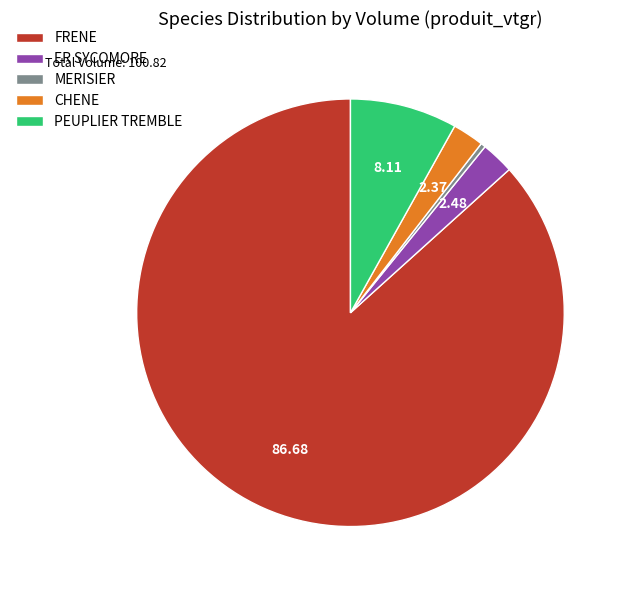

What is the largest slice in the pie chart?

FRENE